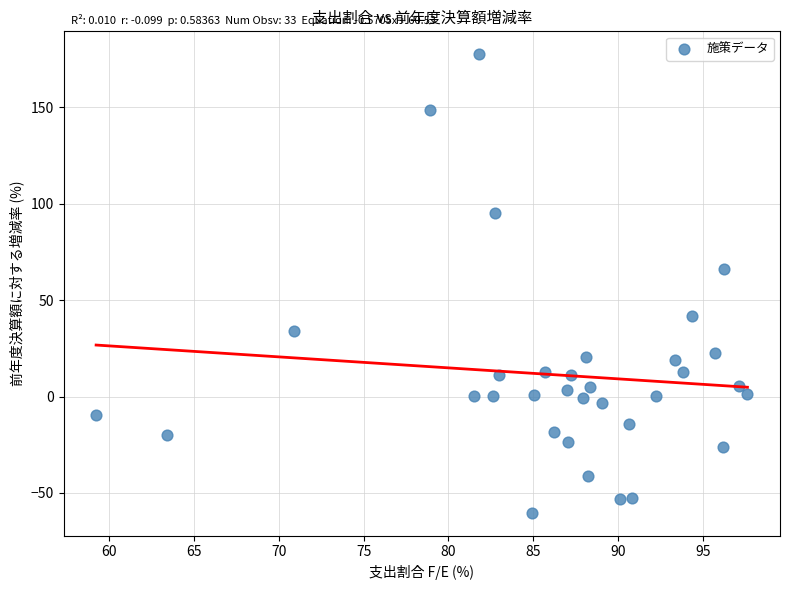

What is the range of X values (max minus min)?

38.4